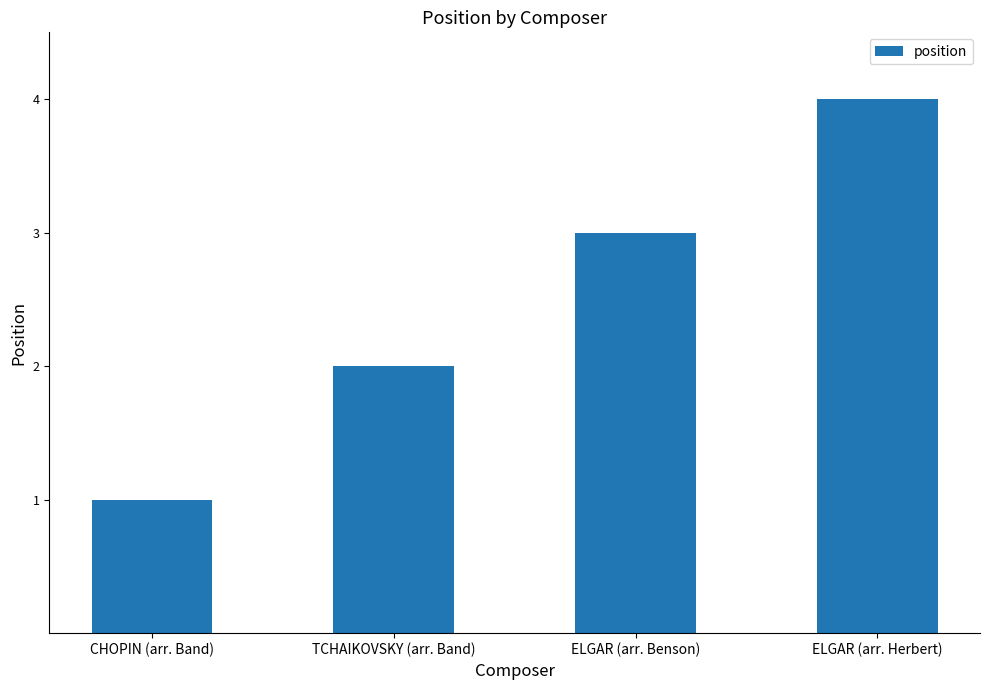

Rank the categories by value from lowest to highest.

CHOPIN (arr. Band), TCHAIKOVSKY (arr. Band), ELGAR (arr. Benson), ELGAR (arr. Herbert)